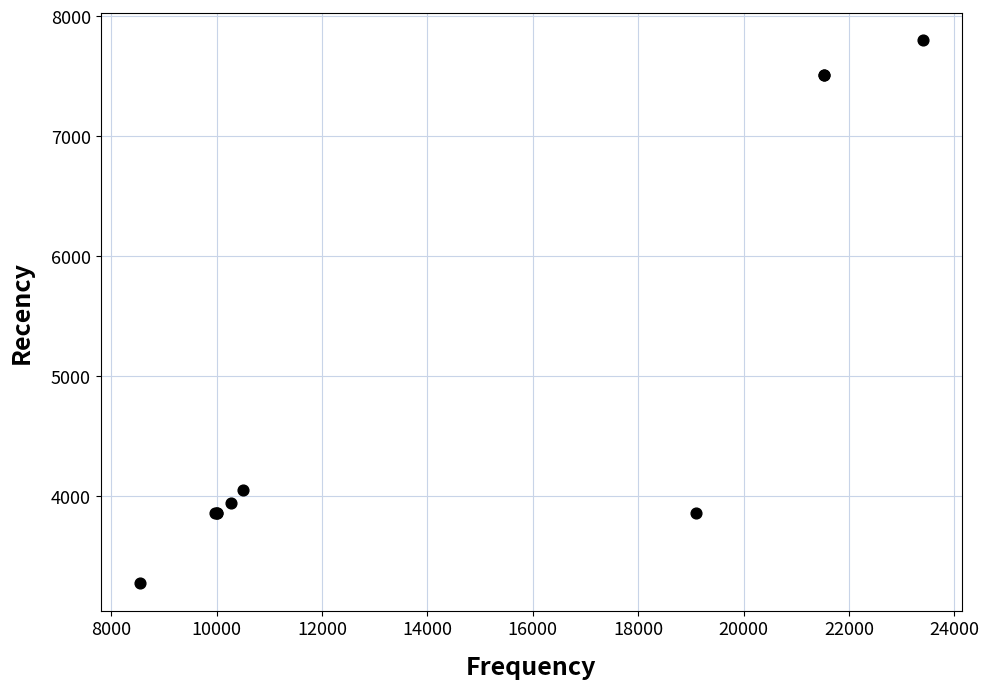

What Y value in the scatter plot is closest to 5538?

4050